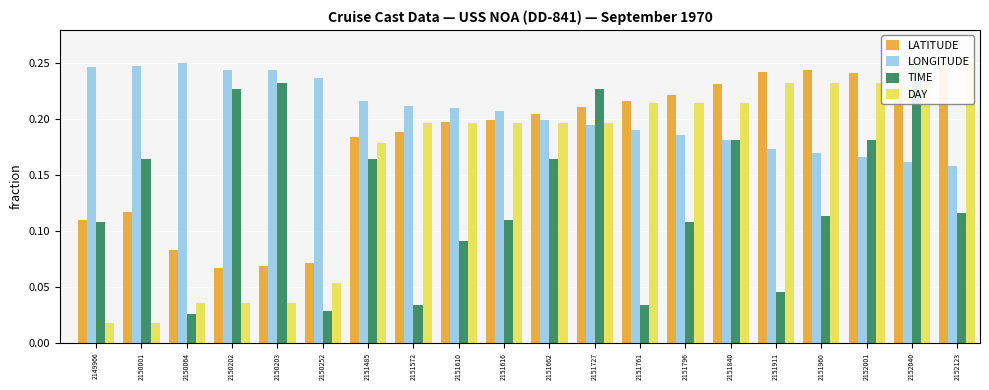

What is the difference between the second highest and second lowest values in the DAY series?

0.2